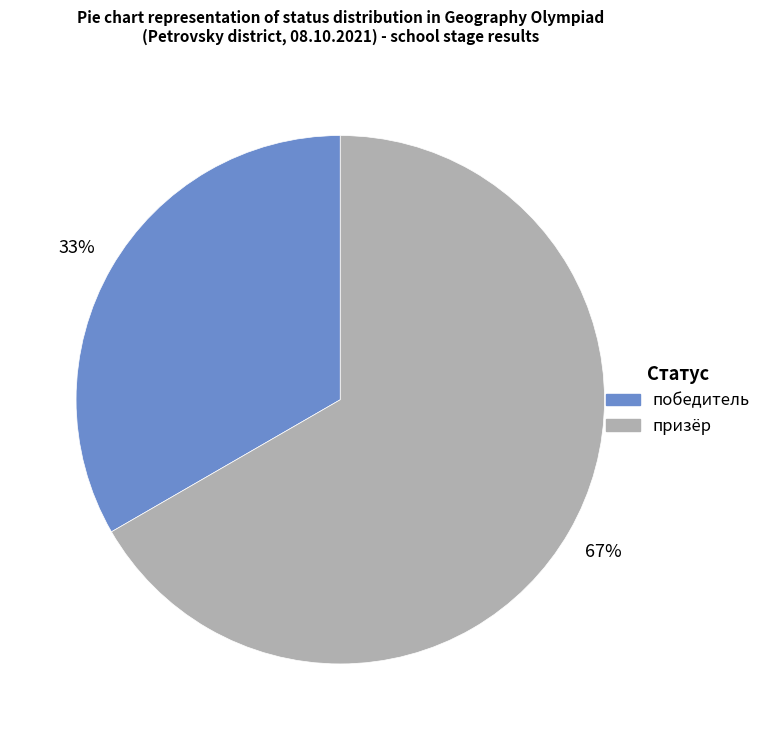

Count the number of slices in the pie.

2